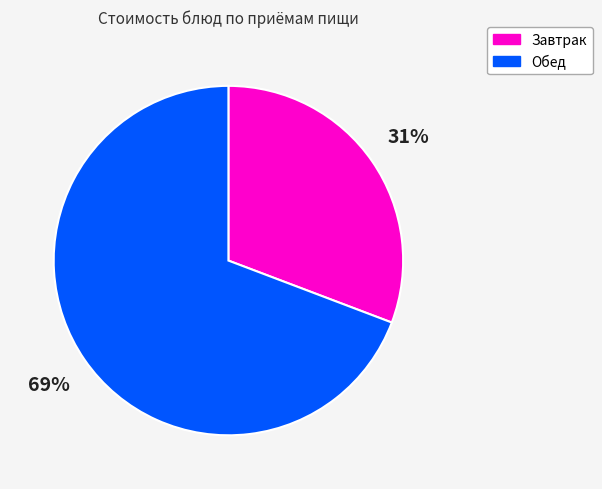

Which category has the biggest portion of the pie?

Обед